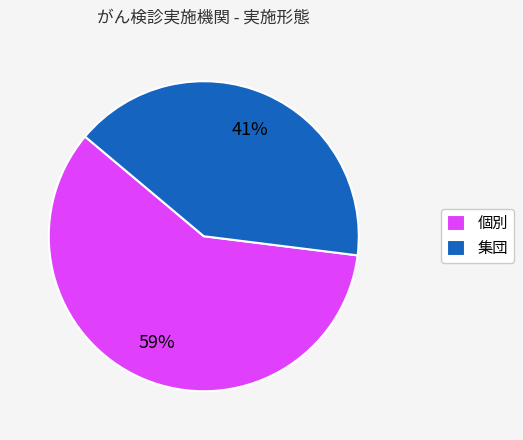

Does 集団 represent more than half of the total?

No